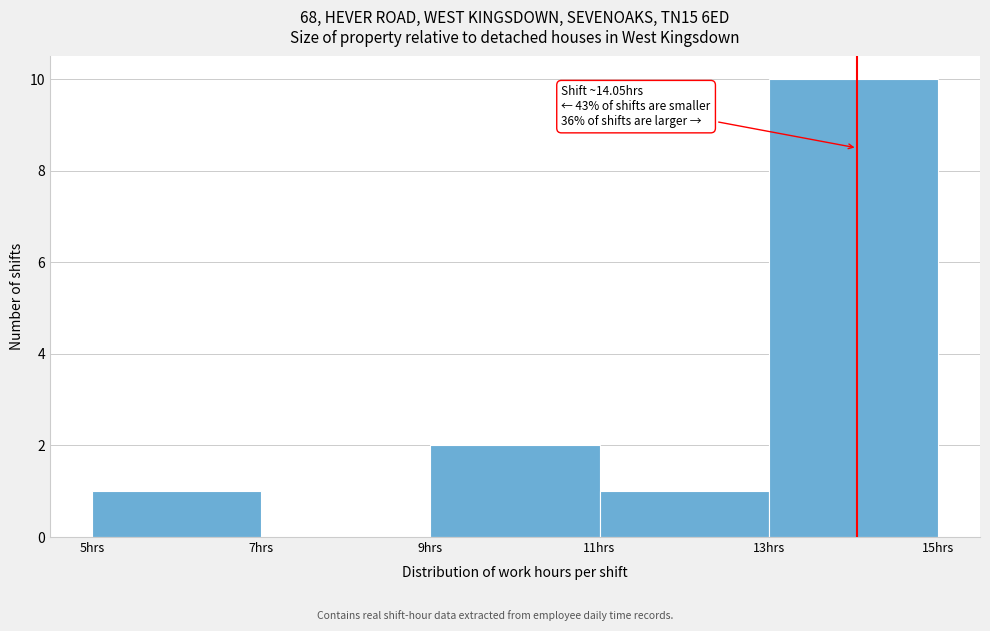

Which range on the x-axis has the tallest bar?

13 to 15